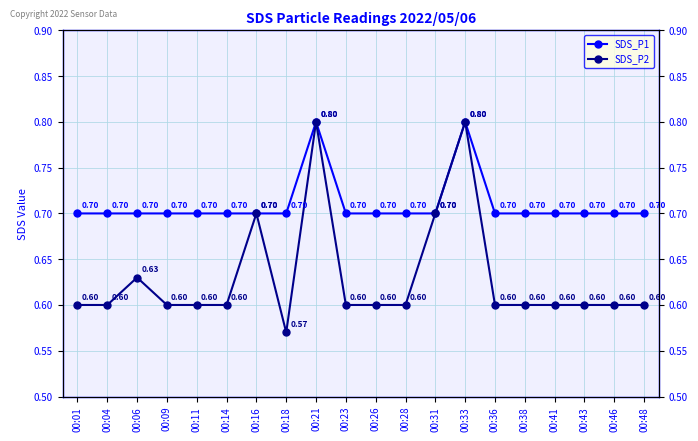

What are all the series names shown in the legend?

SDS_P1, SDS_P2